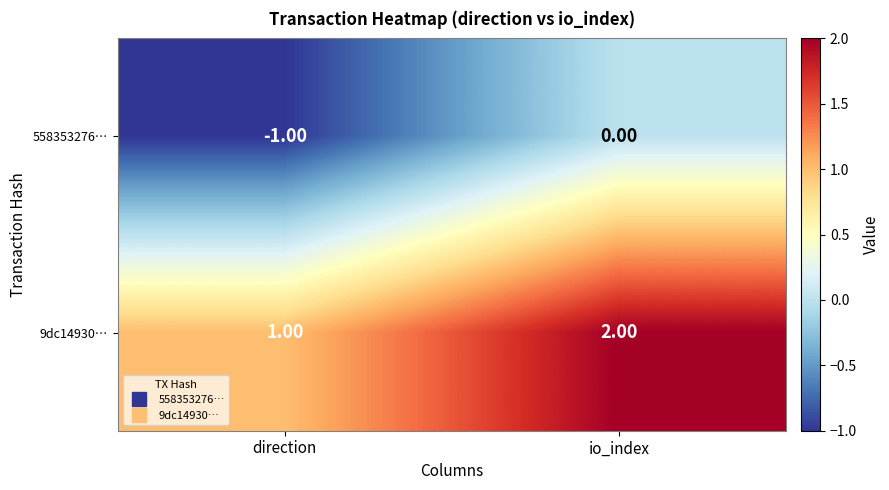

What is the sum of the 9dc14930… values at direction and io_index?

3